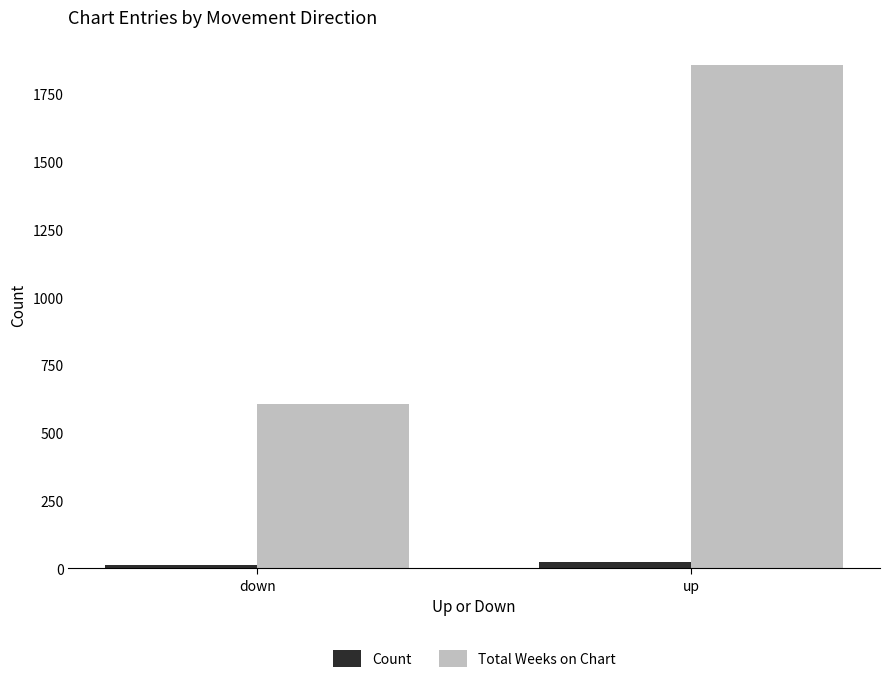

What position from the right is up?

1